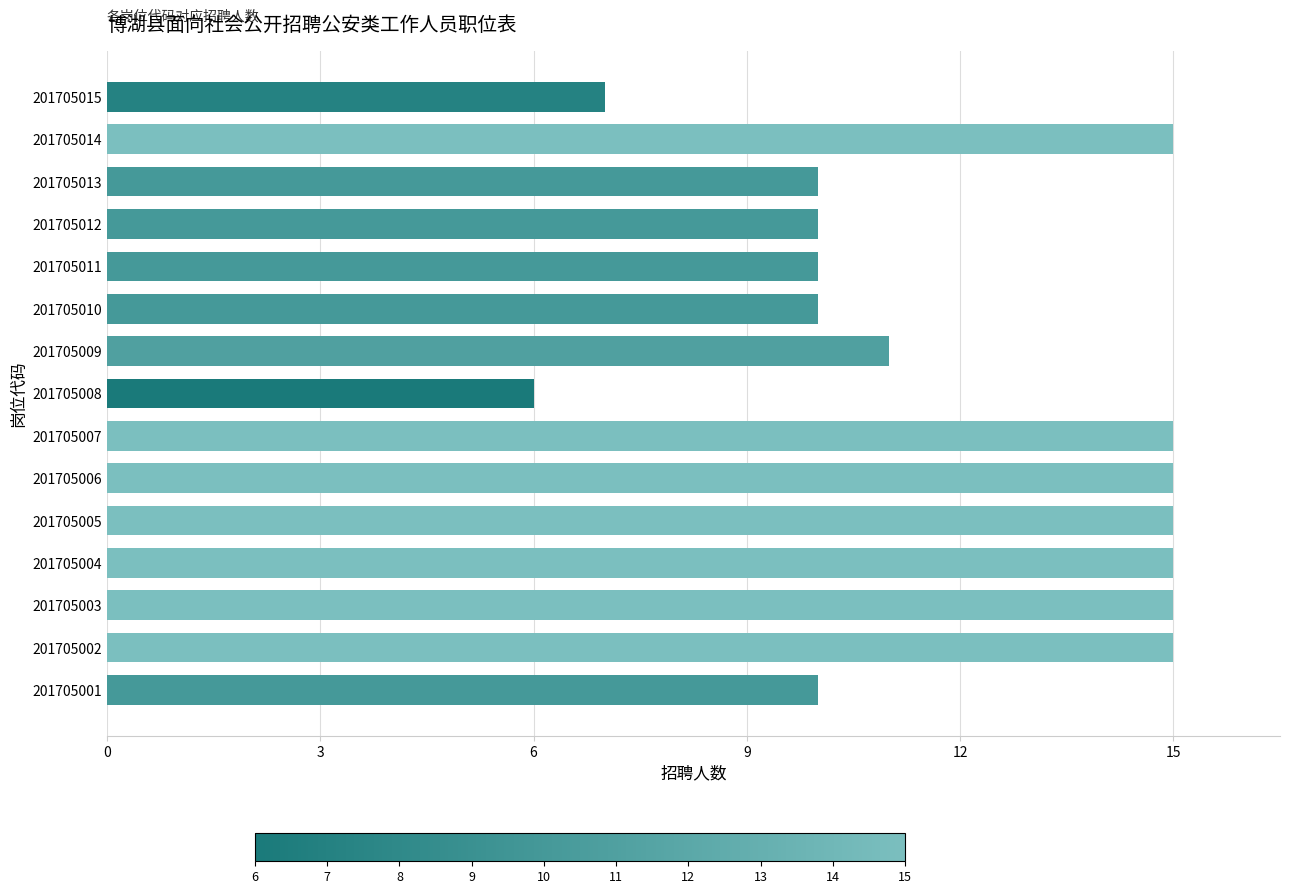

Which has a higher value, 201705008 or 201705007?

201705007